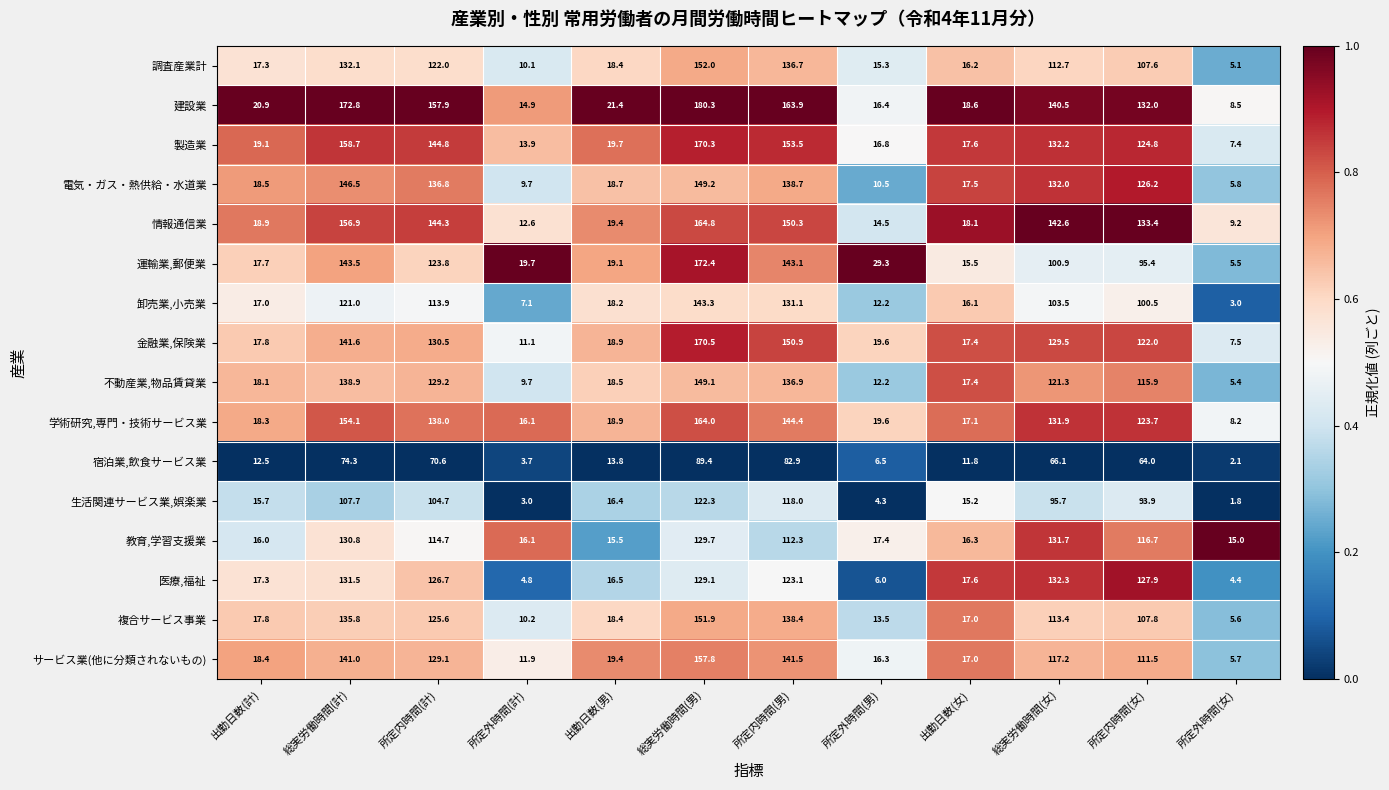

What is the difference between the maximum and second lowest values in the 生活関連サービス業,娯楽業 series?

119.3